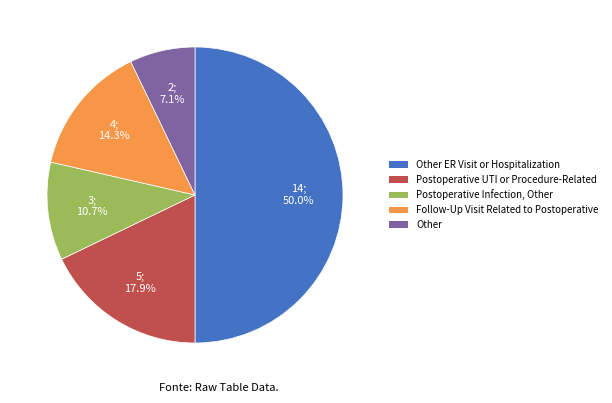

How many slices are in this pie chart?

5